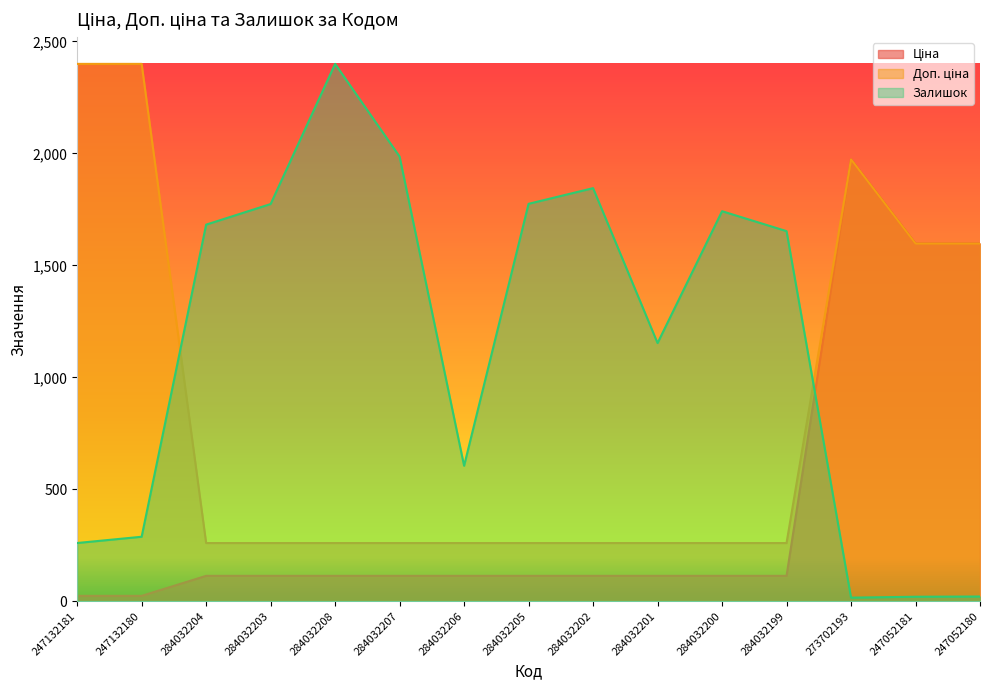

What is the label of the 11th point from the right?

284032208